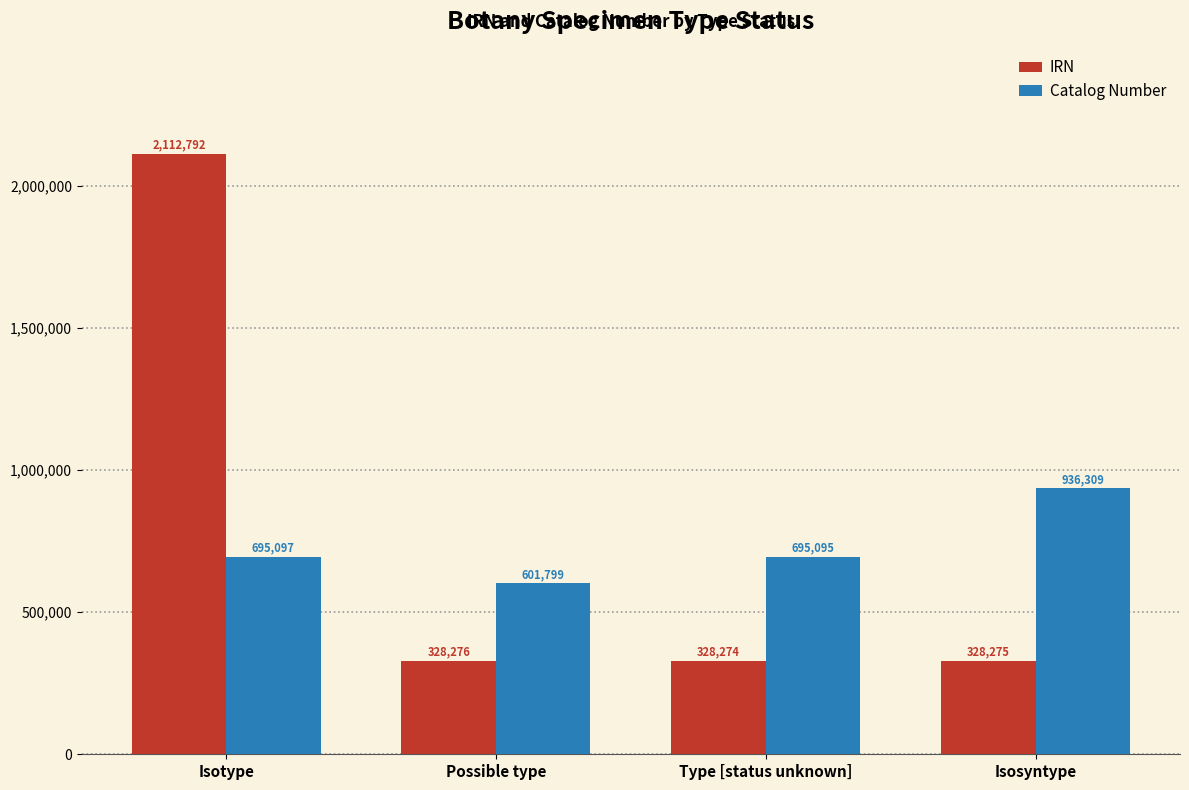

Count the number of categories in the chart.

4